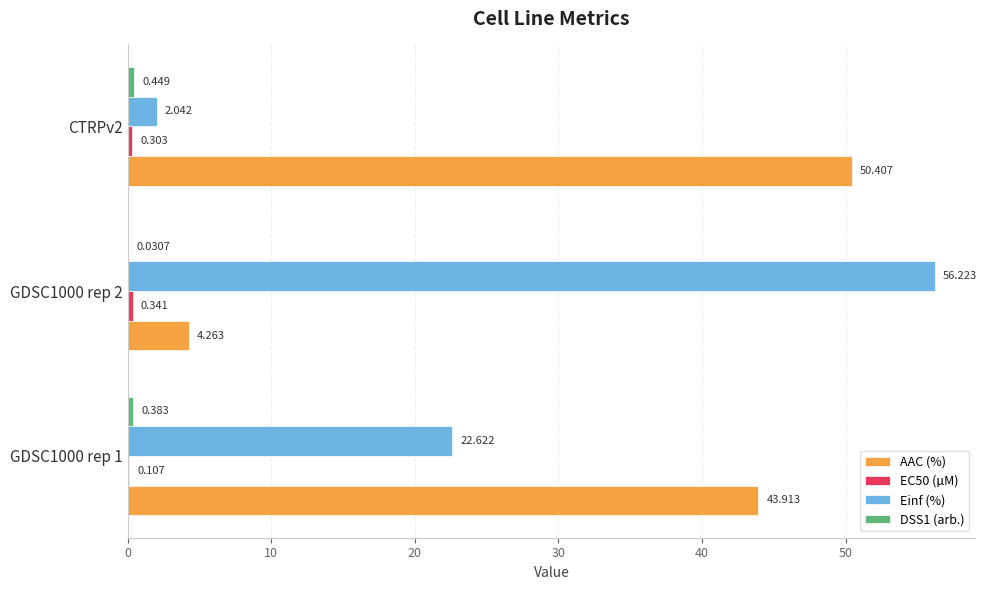

Between GDSC1000 rep 2 and CTRPv2, which series saw the biggest shift?

Einf (%)